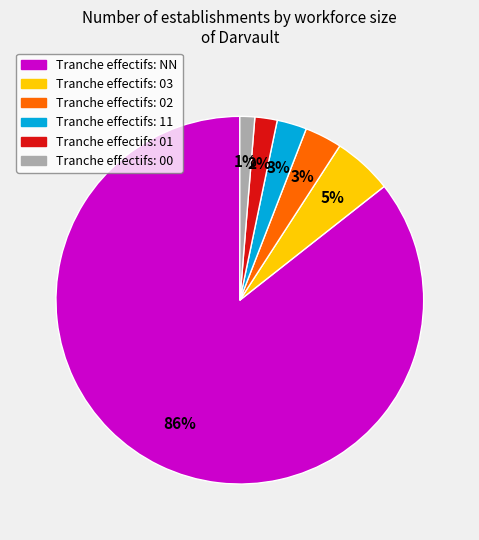

To the nearest percent, what is the average slice percentage?

17%